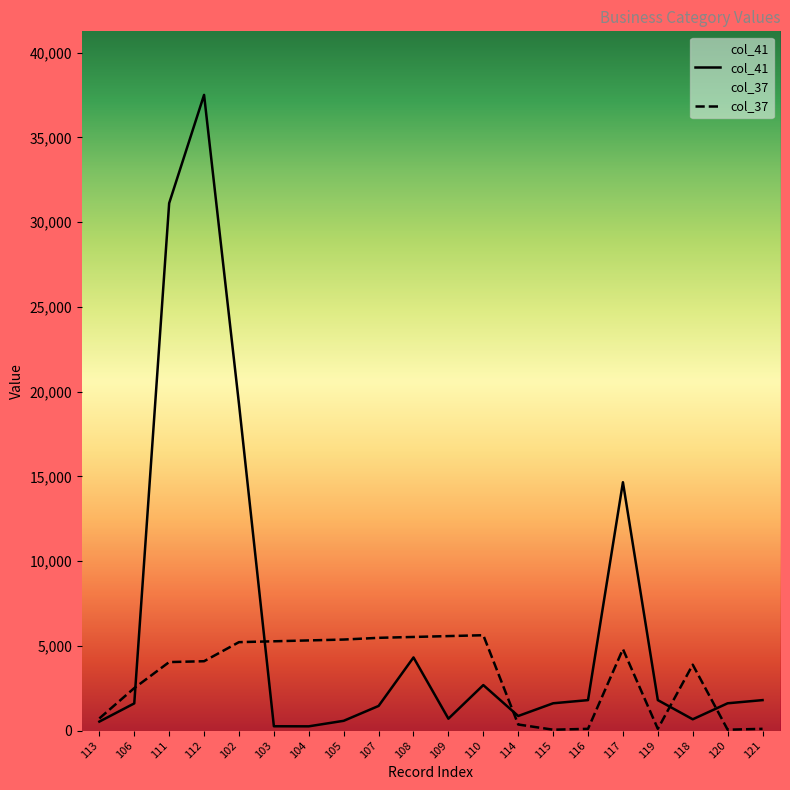

List the labels in order of col_37 value, smallest first.

115, 120, 116, 119, 121, 114, 113, 106, 118, 111, 112, 117, 102, 103, 104, 105, 107, 108, 109, 110